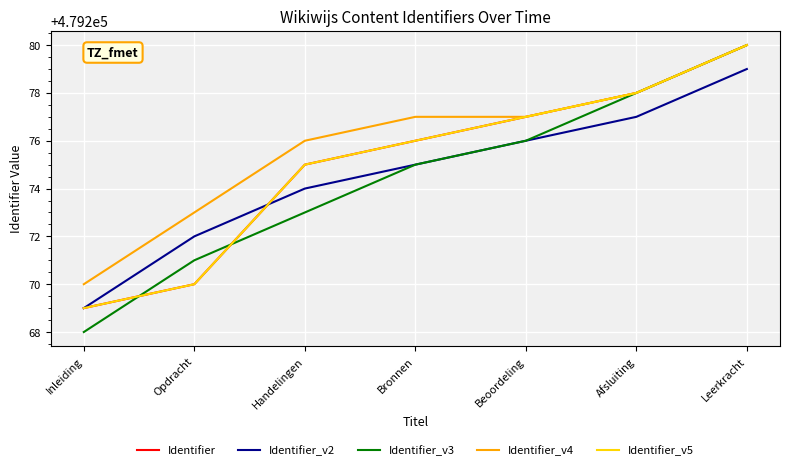

What is the label of the 7th point from the left?

Leerkracht